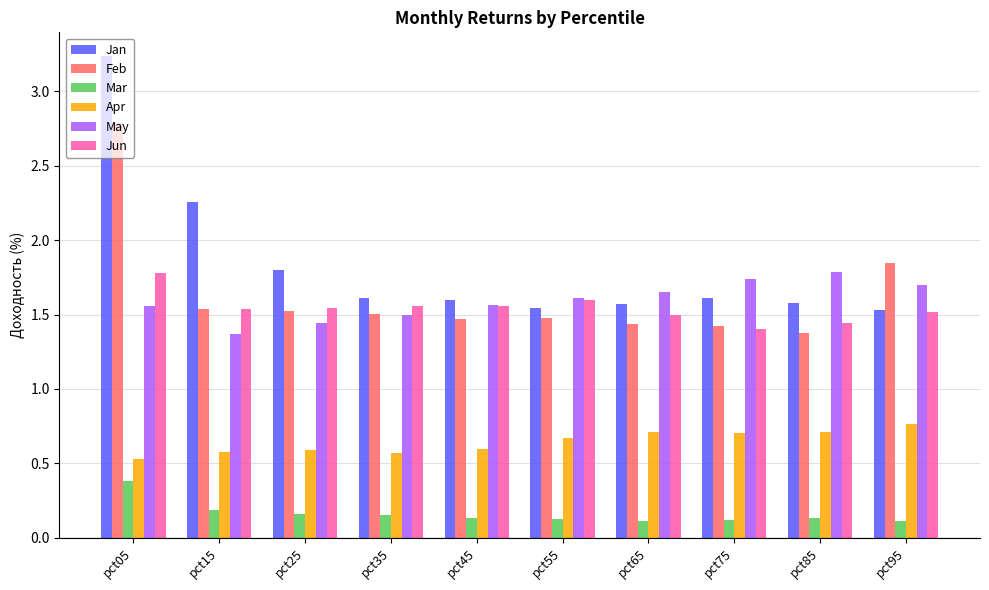

Is it true that Mar equals 0.2 at pct15?

True